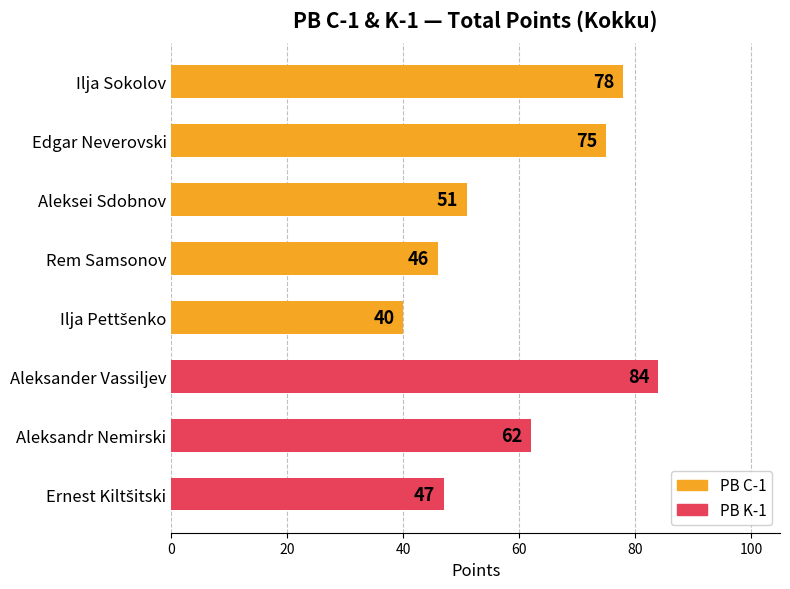

What is the average value?

60